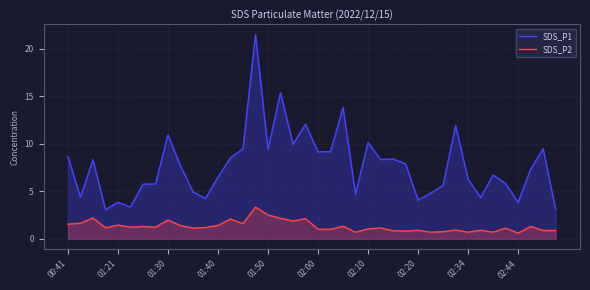

At 01:40, list the series in order from smallest to largest.

SDS_P2, SDS_P1